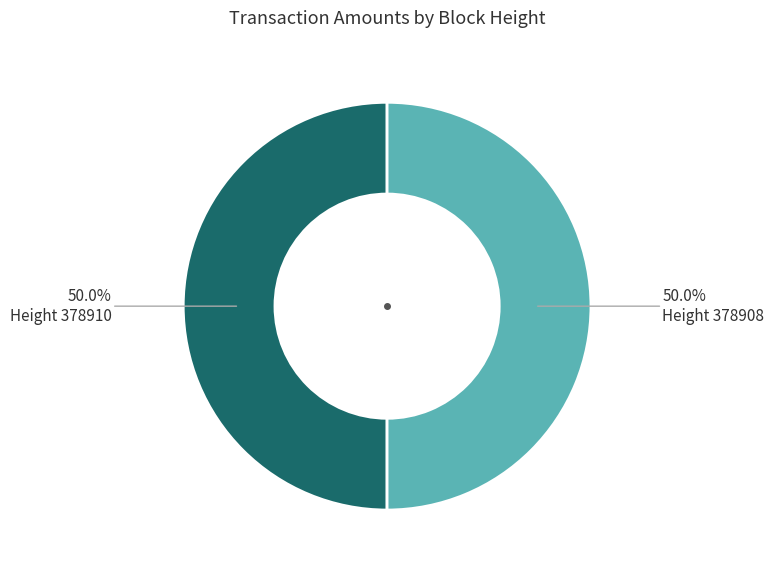

Approximately how many times larger is the value at Height 378908 compared to Height 378910?

1.0